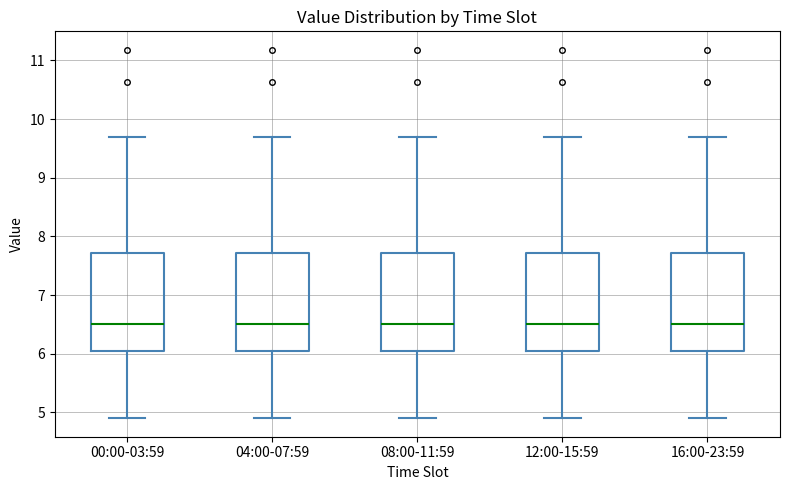

Reading left to right, read every box against the y-axis: the position of its median line, the range the box covers, and the ends of its whiskers. The values are not printed on the chart, so give them approximately, as read against the axis.

00:00-03:59: median 6.5, box 6.0 to 7.7, whiskers 4.9 to 9.7
04:00-07:59: median 6.5, box 6.0 to 7.7, whiskers 4.9 to 9.7
08:00-11:59: median 6.5, box 6.0 to 7.7, whiskers 4.9 to 9.7
12:00-15:59: median 6.5, box 6.0 to 7.7, whiskers 4.9 to 9.7
16:00-23:59: median 6.5, box 6.0 to 7.7, whiskers 4.9 to 9.7